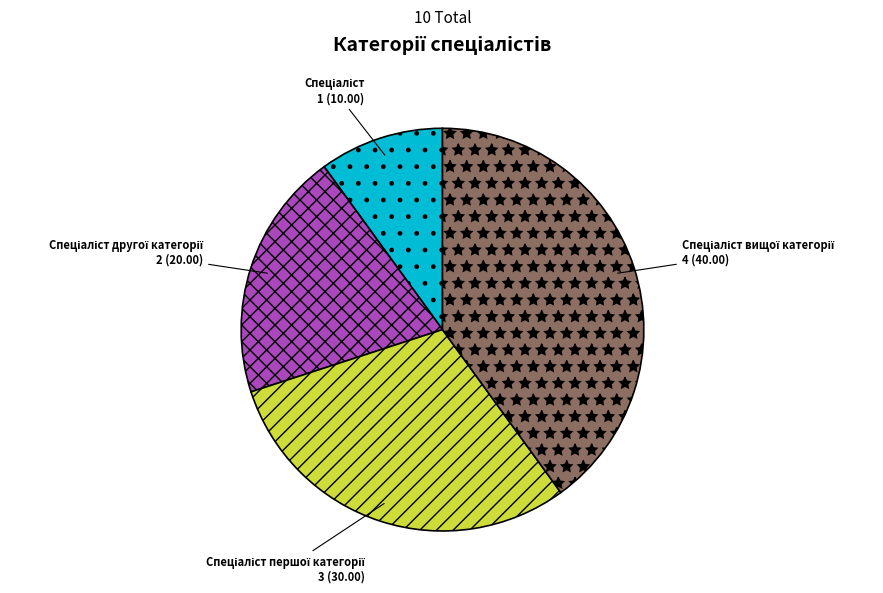

Is there any slice that represents more than half of the pie?

No